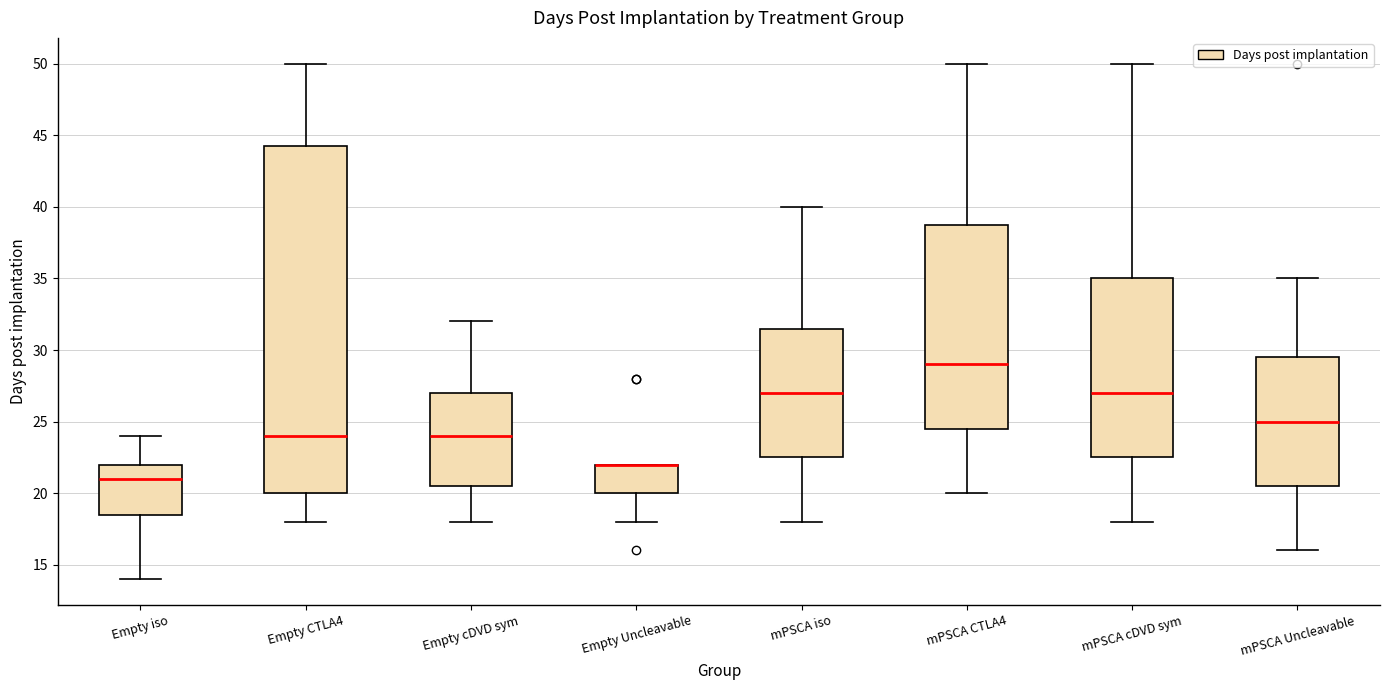

Comparing the boxes themselves (not the whiskers), which one is the tallest?

Empty CTLA4